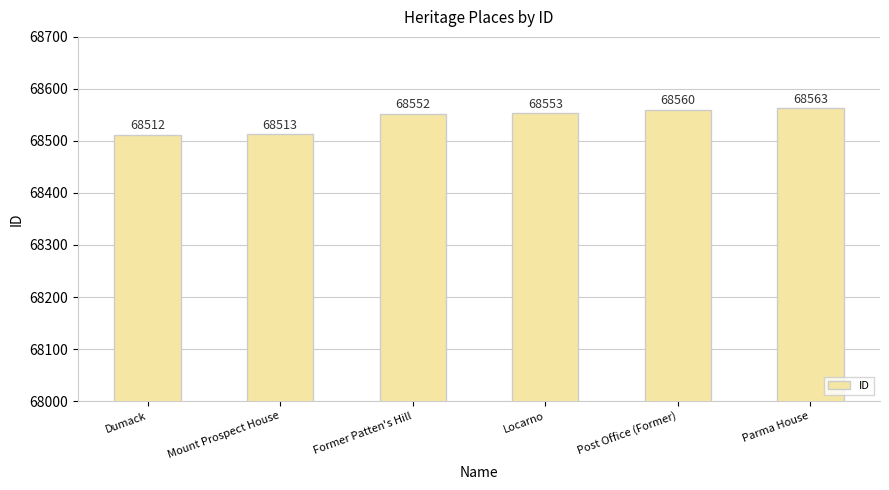

Reading right to left, transcribe all the data shown in this chart.

68563	68560	68553	68552	68513	68512